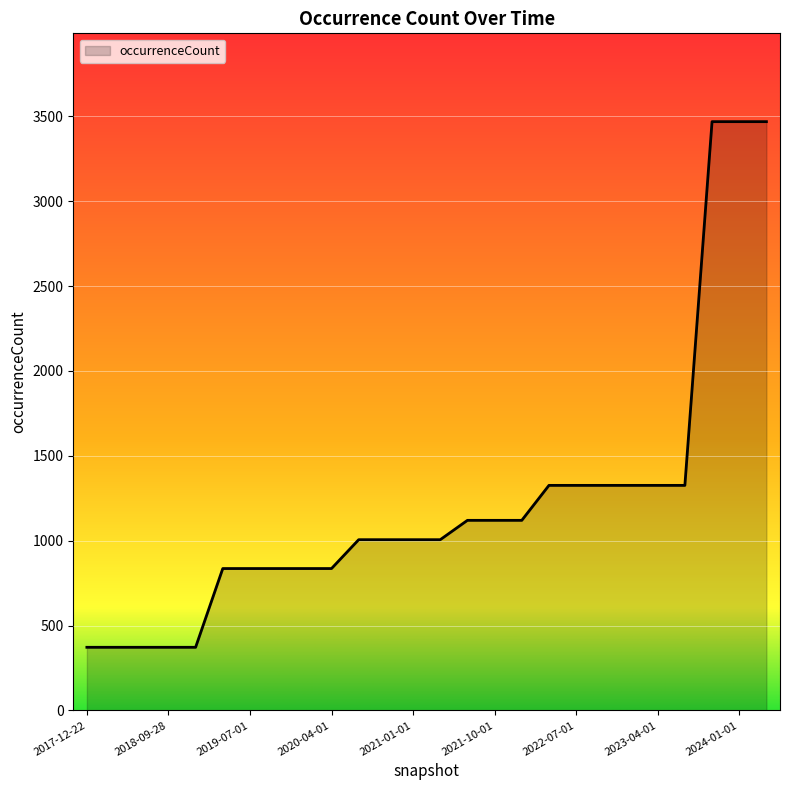

What is the minimum value shown in the chart?

372